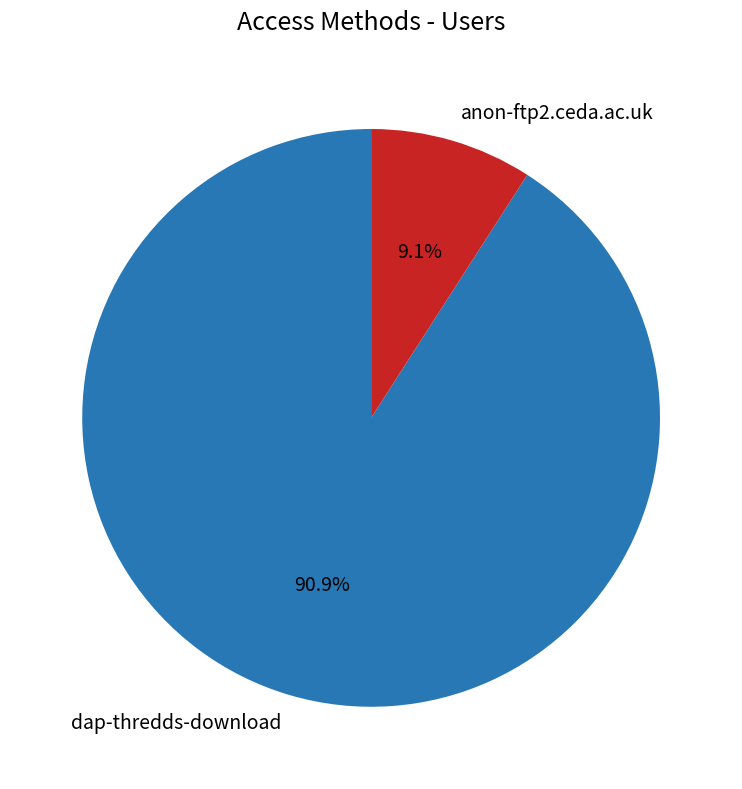

Is the sum of anon-ftp2.ceda.ac.uk and dap-thredds-download greater than half?

Yes